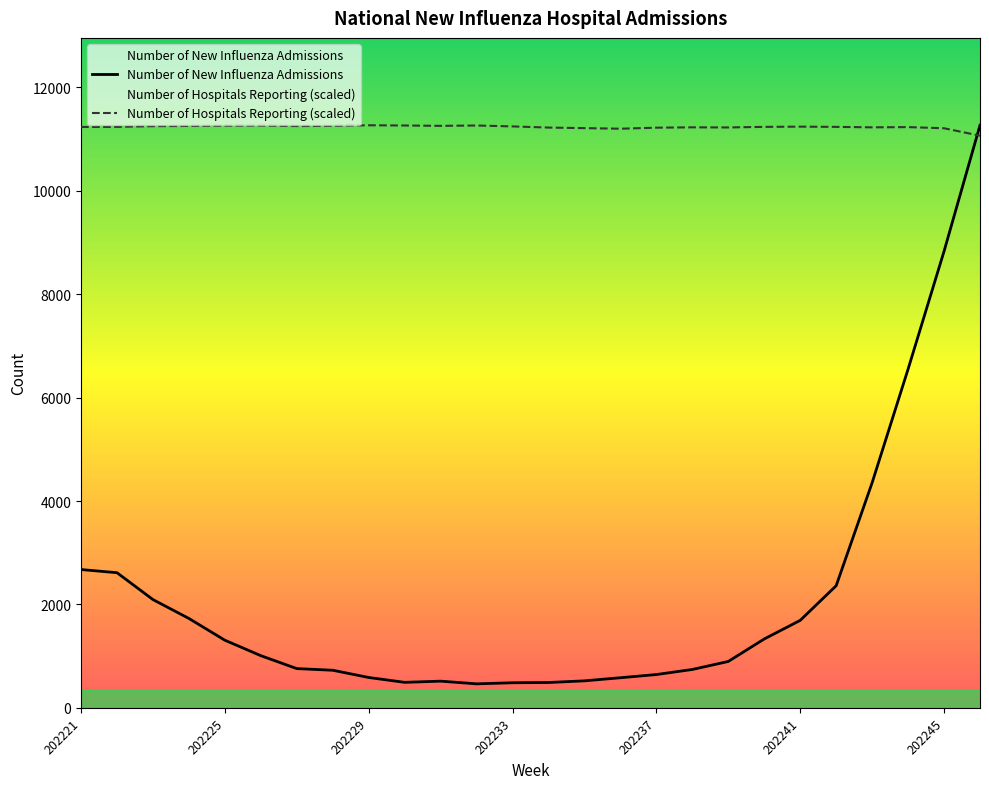

Where do Number of Hospitals Reporting and Number of New Influenza Admissions first cross each other?

202245 and 202246